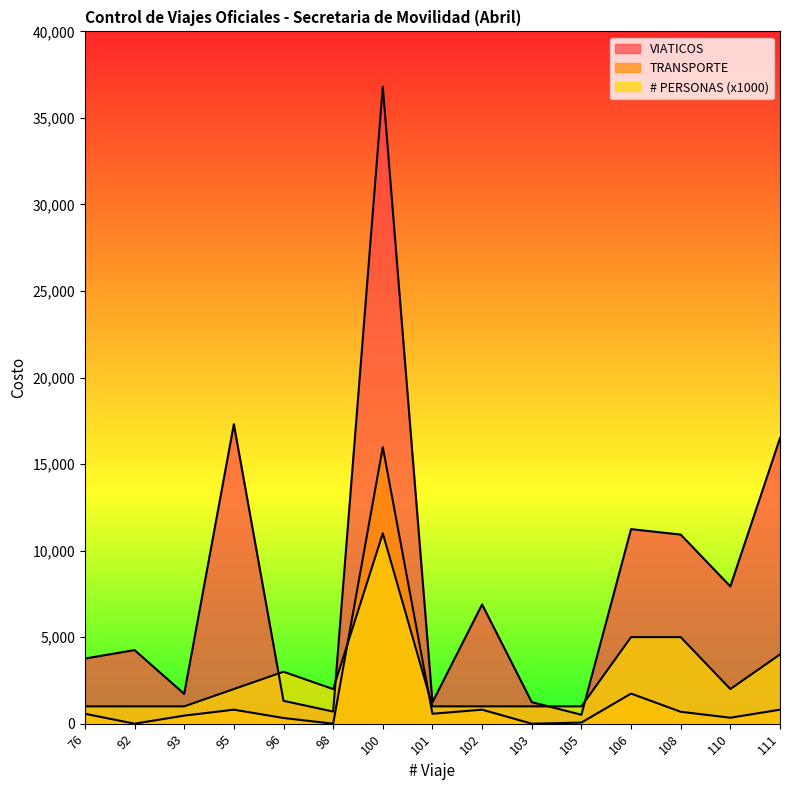

Reading left to right, extract all data points from this chart.

VIATICOS: 76=3762.0	92=4253.0	93=1723.0	95=17306.0	96=1320.0	98=700.0	100=36808.0	101=1236.0	102=6889.2	103=1246.0	105=516.0	106=11241.5	108=10925.0	110=7932.0	111=16500.0
TRANSPORTE: 76=573.0	92=0.0	93=465.0	95=809.0	96=328.0	98=0.0	100=15983.5	101=573.0	102=809.0	103=0.0	105=62.0	106=1739.0	108=688.0	110=344.0	111=809.0
# PERSONAS: 76=1000.0	92=1000.0	93=1000.0	95=2000.0	96=3000.0	98=2000.0	100=11000.0	101=1000.0	102=1000.0	103=1000.0	105=1000.0	106=5000.0	108=5000.0	110=2000.0	111=4000.0